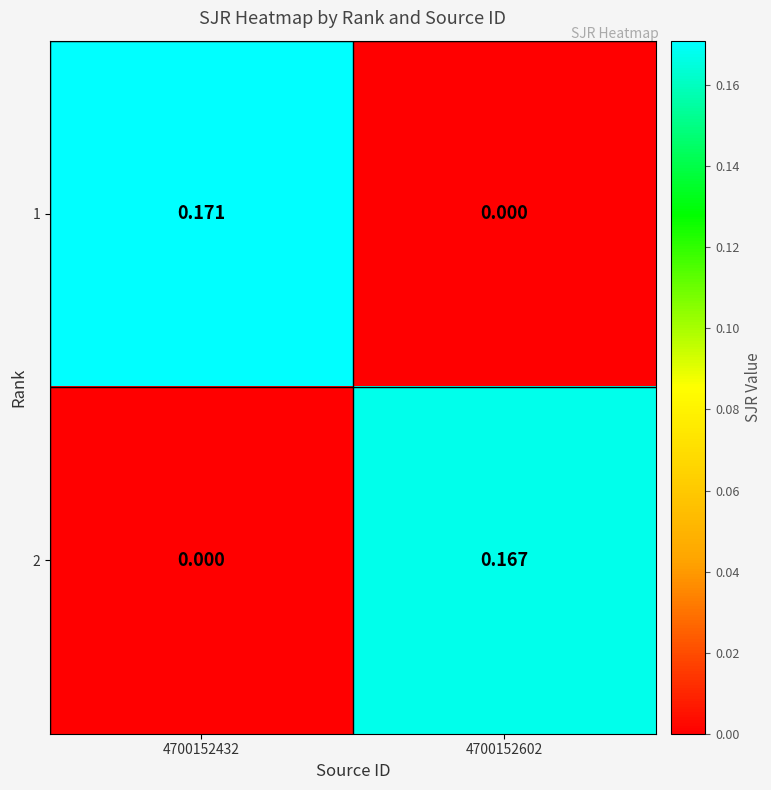

Is the value of 1 at 4700152432 greater than the value of 2 at 4700152432?

Yes